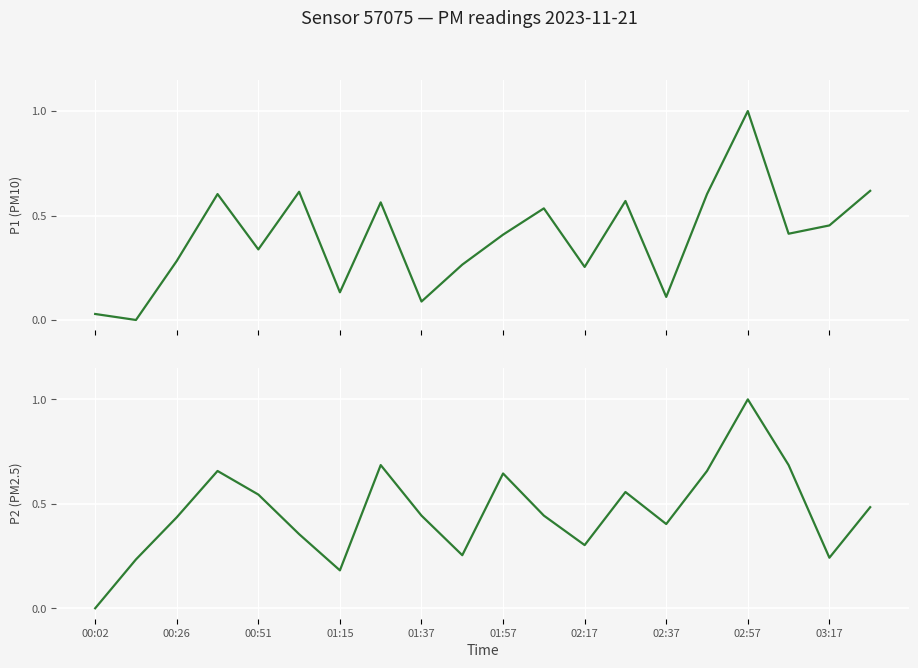

At how many categories does at least one series exceed 0?

20